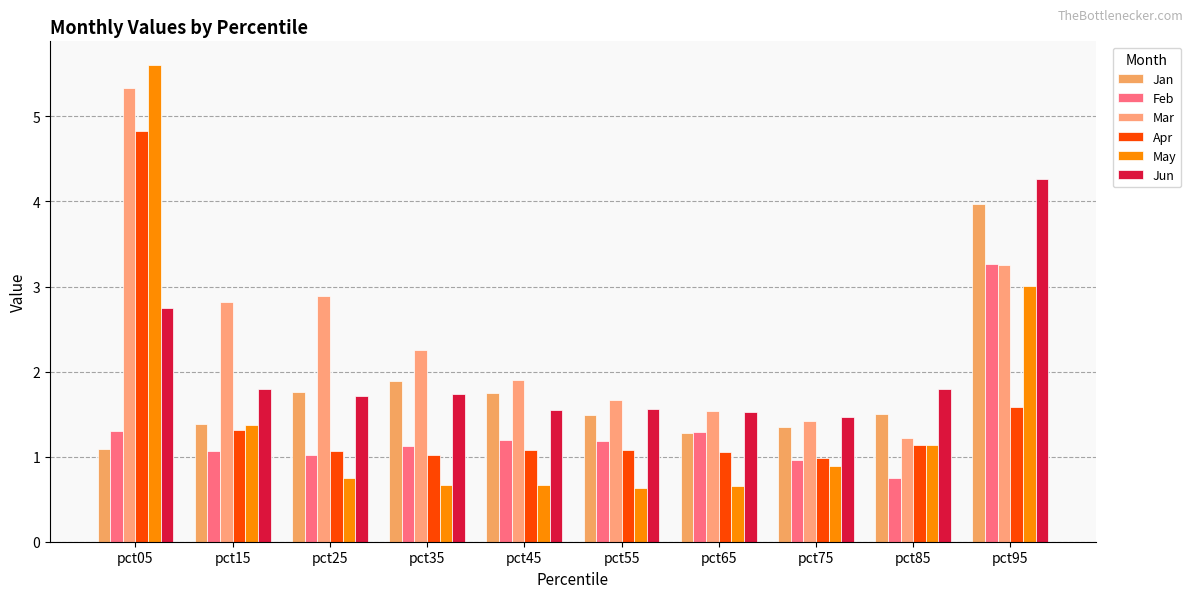

How many bars are there in each group?

6